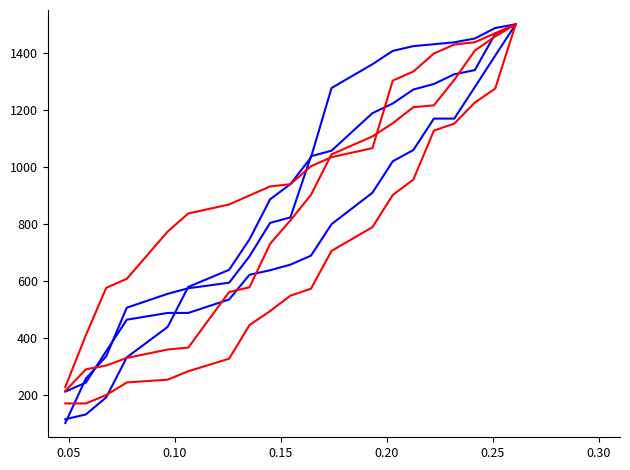

Does the chart display data point markers on the line(s)?

No